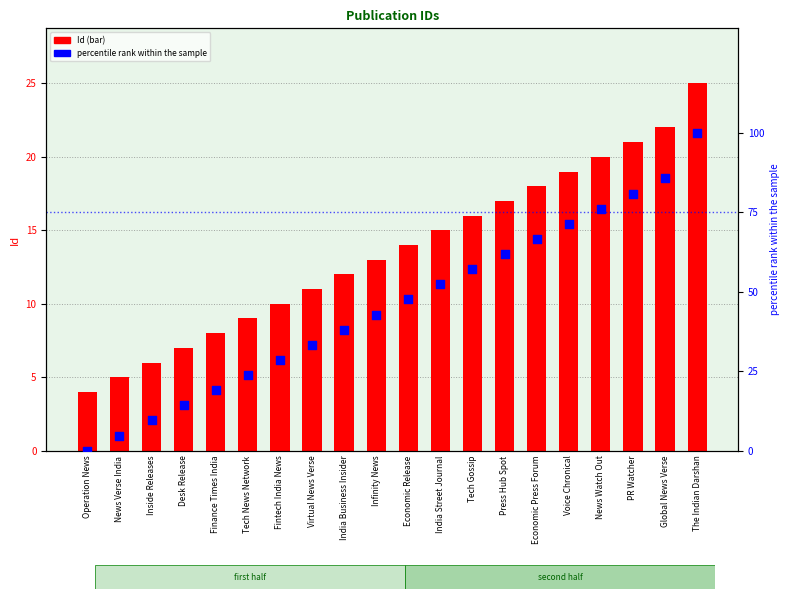

Is the value of Id at Tech News Network greater than the value of percentile rank within the sample at Press Hub Spot?

No